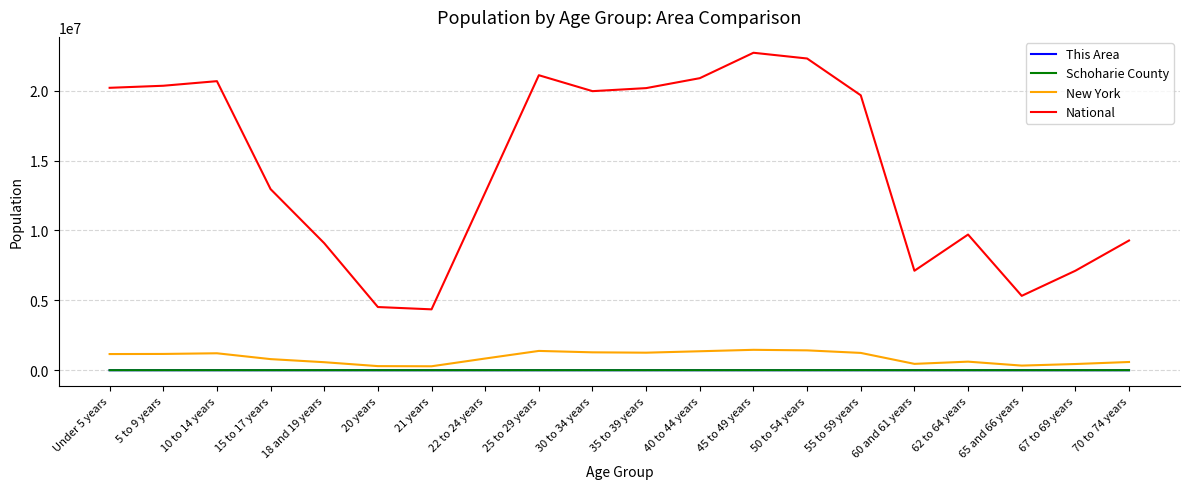

Is this an area chart (filled region under the line)?

No